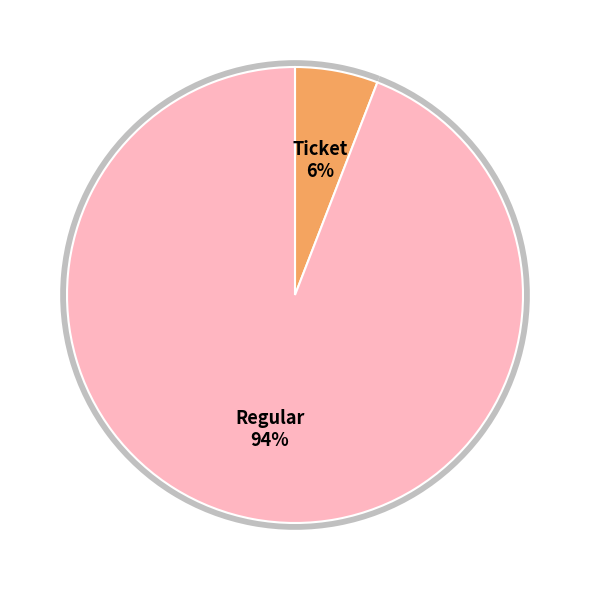

Rank the categories by value from highest to lowest.

Regular (io_index=16), Ticket (io_index=0)